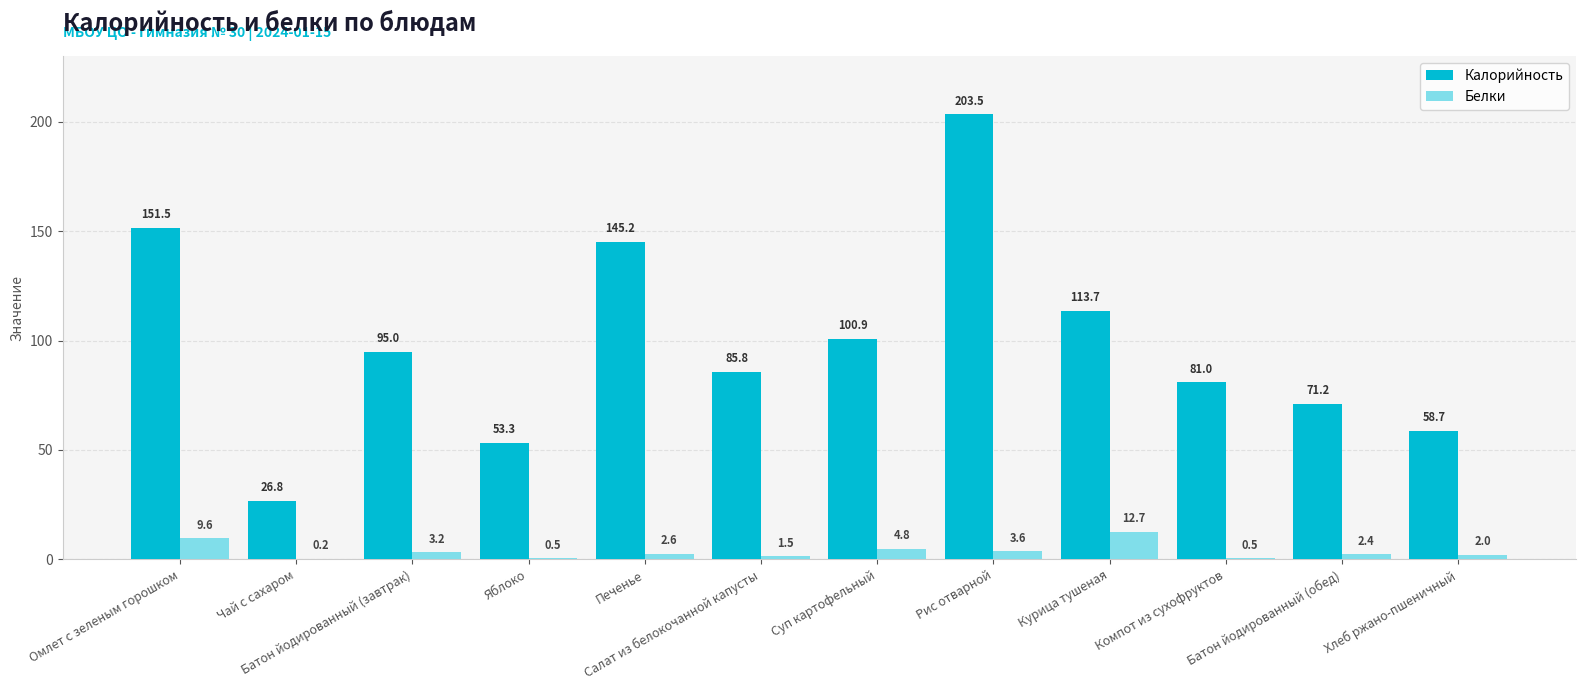

Which series has the largest total across all categories?

Калорийность